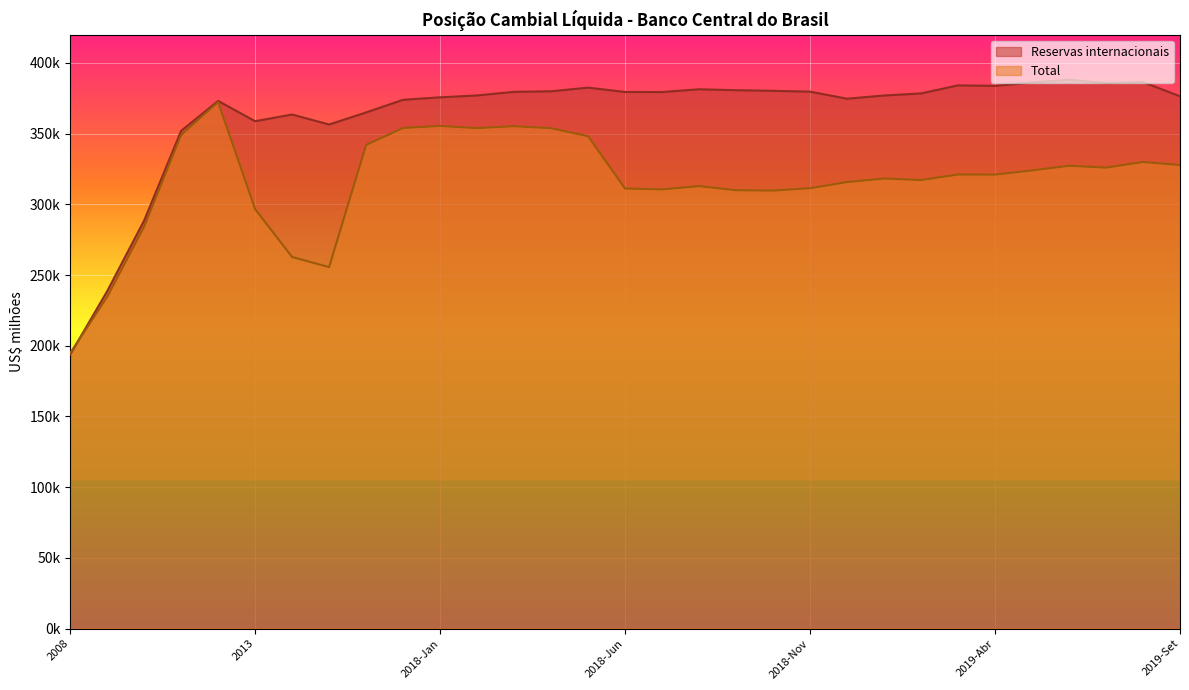

In Reservas internacionais, how many points are higher than both neighbors (excluding endpoints)?

7